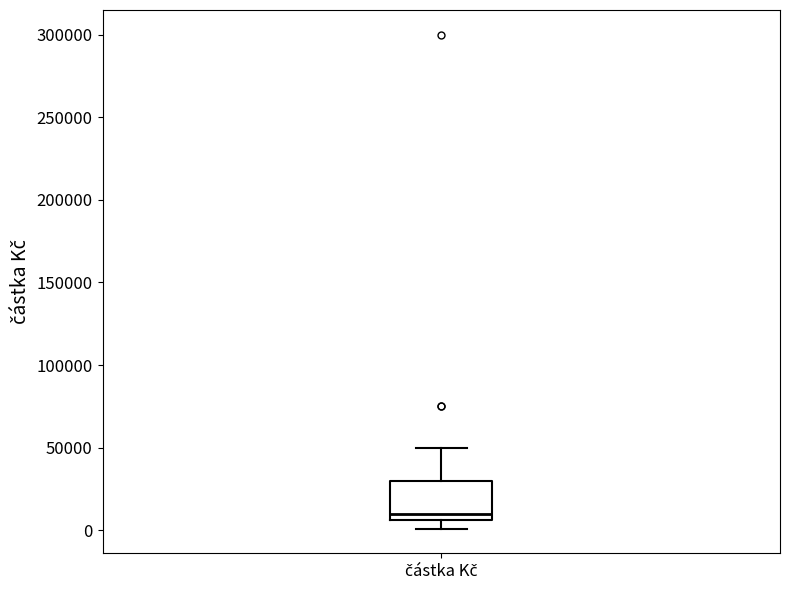

Read this box plot against the y-axis: the position of the median line, the range covered by the box, and the ends of both whiskers. The values are not printed on the chart, so give them approximately, as read against the axis.

median 10000, box 5000 to 30000, whiskers 0 to 50000